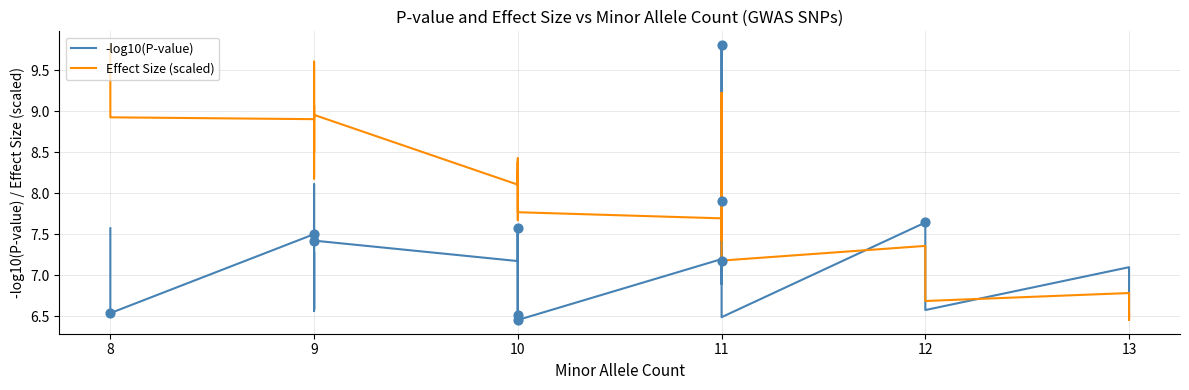

What is the total value across all series at 9?

17.2